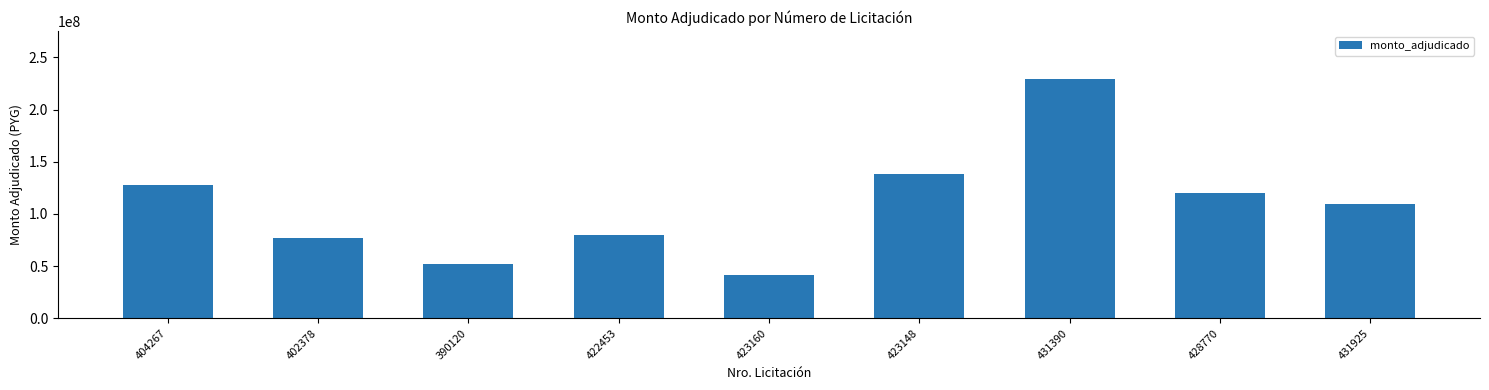

Which category has the lowest value across all series?

423160